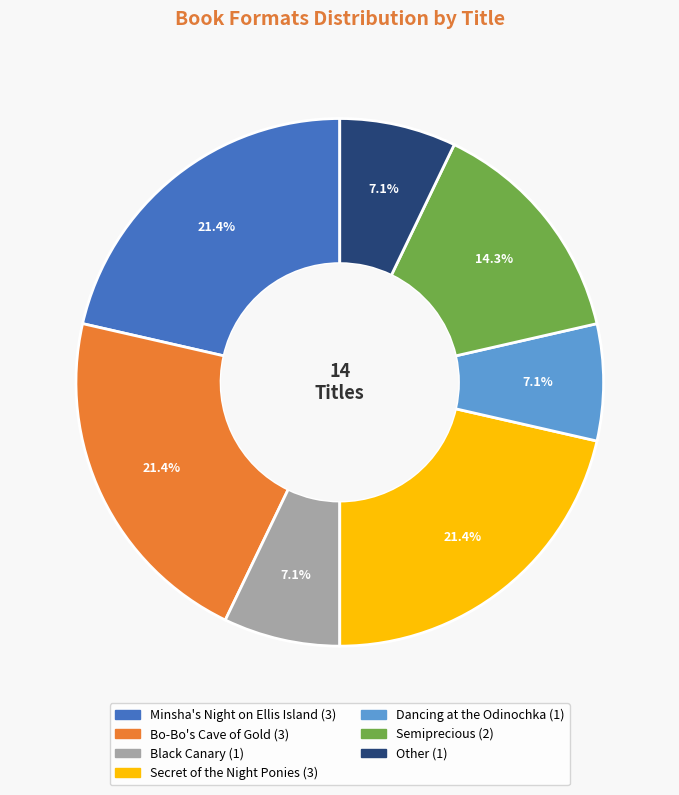

To the nearest percent, what is the average slice percentage?

14%